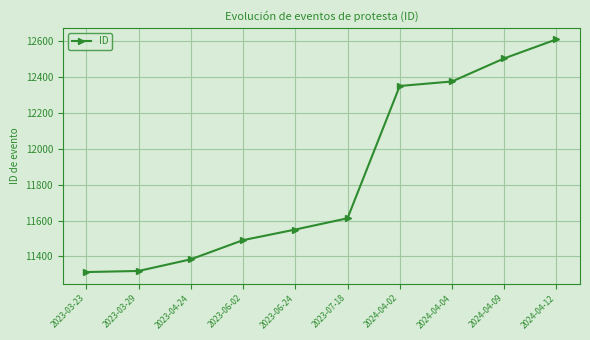

Between 2024-04-04 and 2023-07-18, which is larger?

2024-04-04